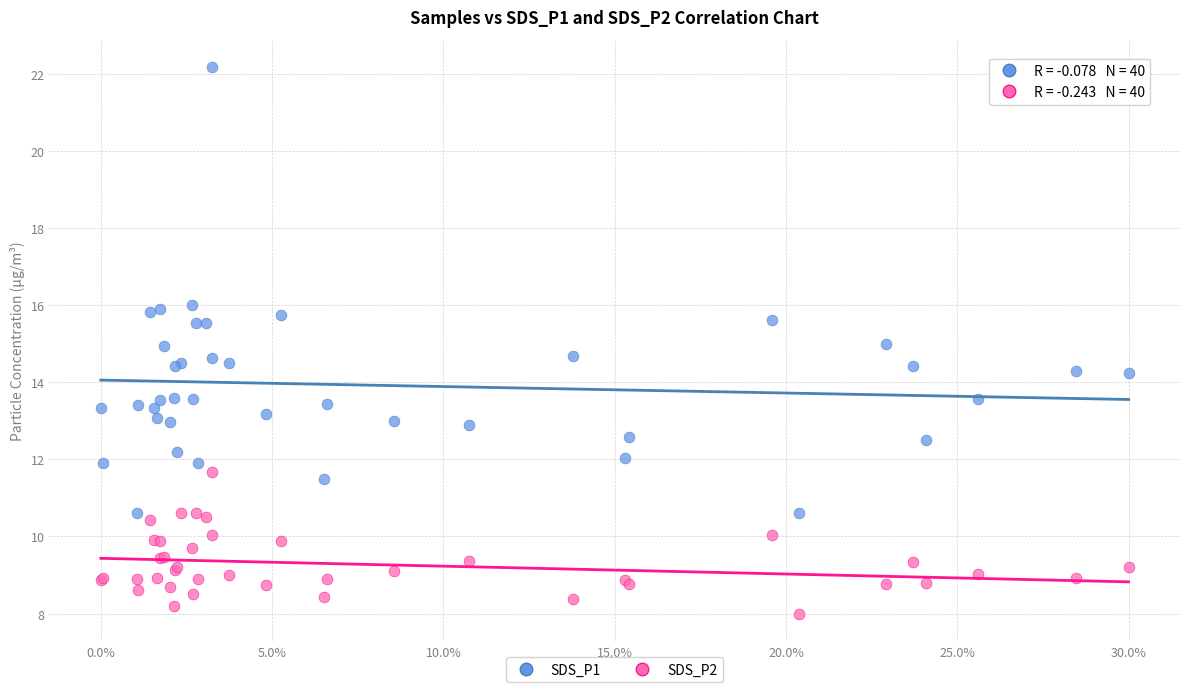

Which series has the largest Y range (max minus min)?

SDS_P1